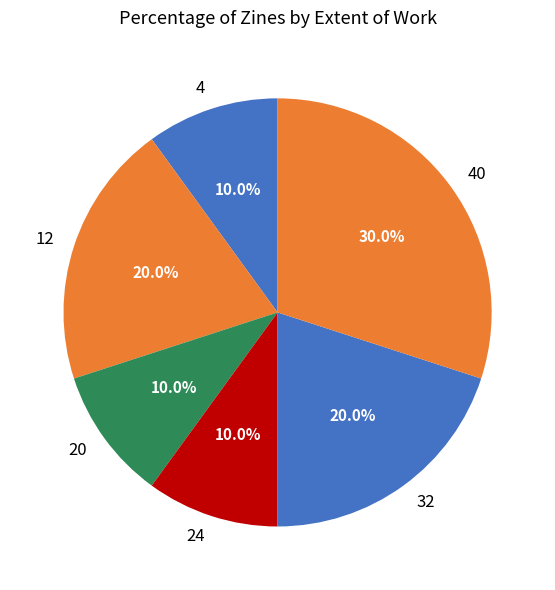

What is the ratio of the value at 4 to the value at 24?

1.0